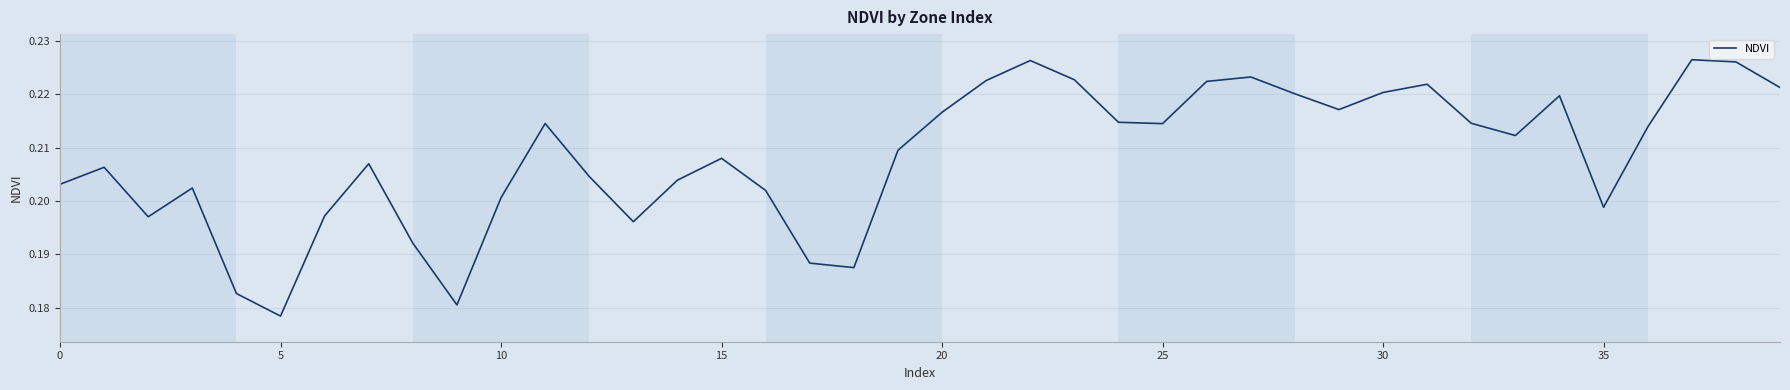

Is this an area chart (filled region under the line)?

No